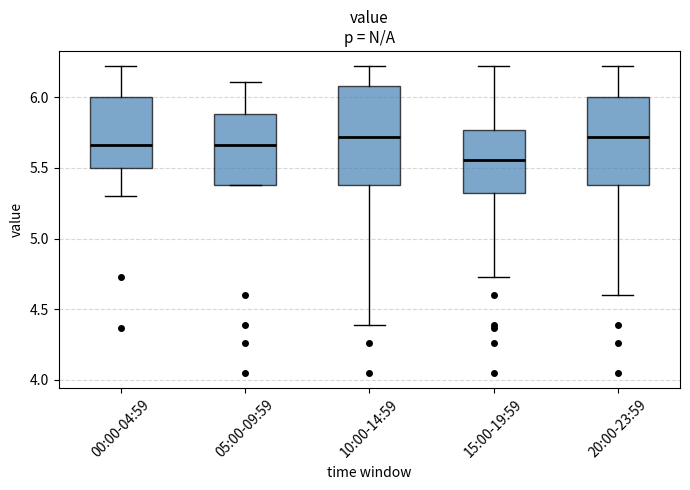

Comparing the boxes themselves (not the whiskers), which one is the tallest?

10:00-14:59